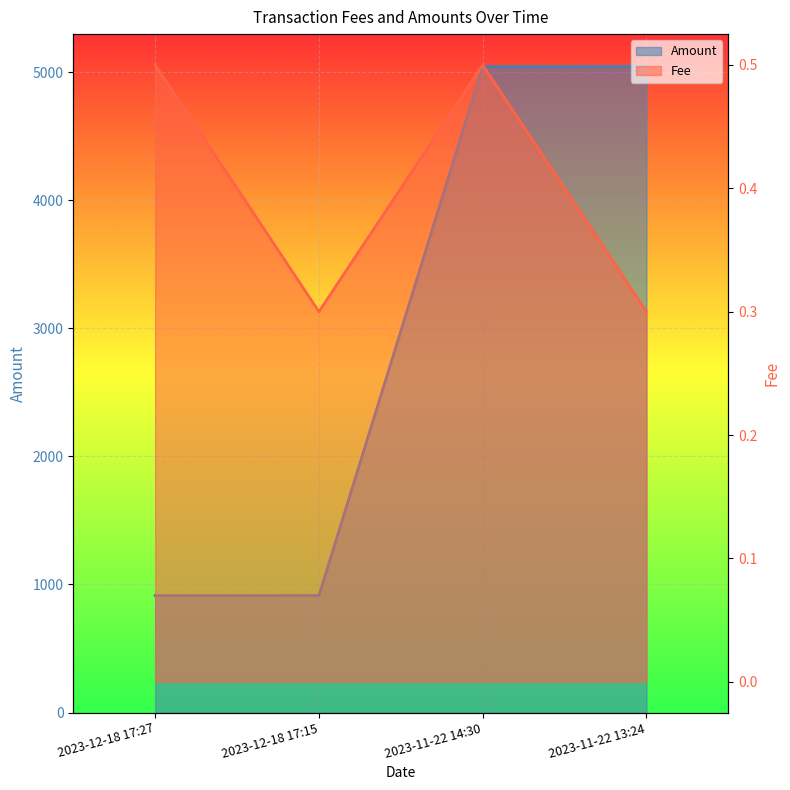

What is the difference between the maximum and minimum values in the Fee series?

0.2